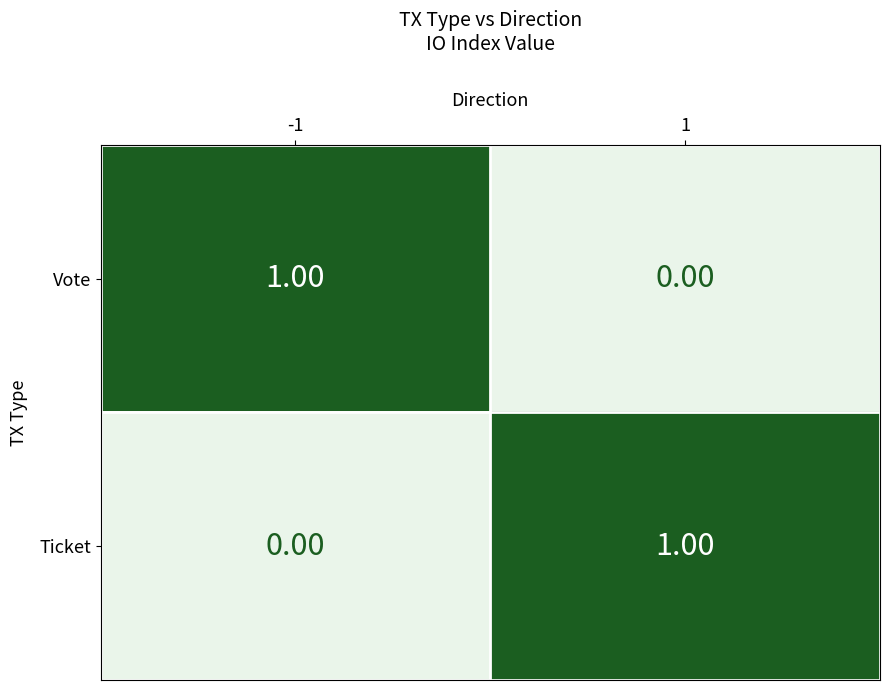

Is the value of Ticket at -1 greater than the value of Vote at -1?

No